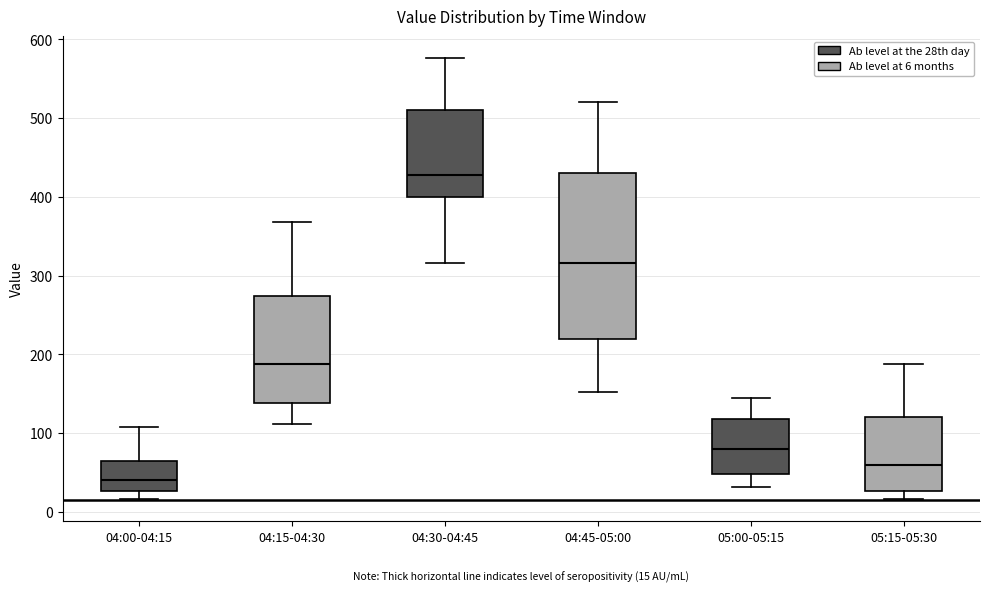

Which box has the lowest median line?

04:00-04:15